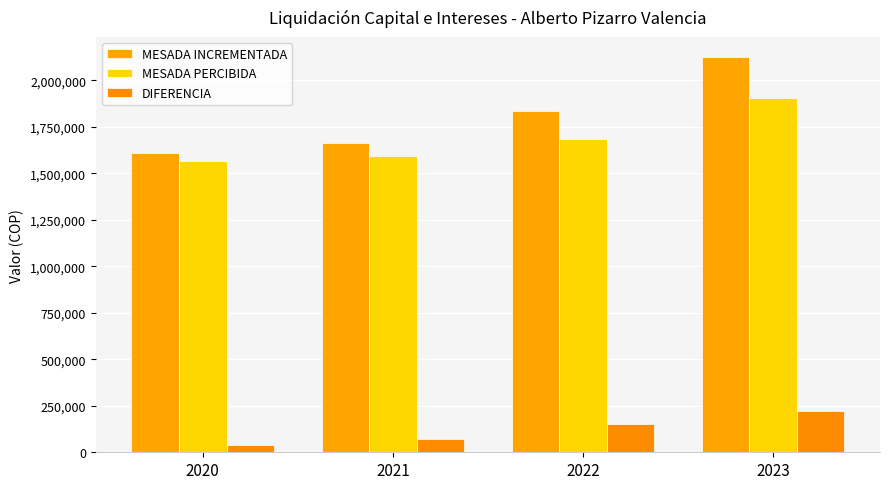

True or false: MESADA INCREMENTADA has a value of 1608778 at 2020.

True